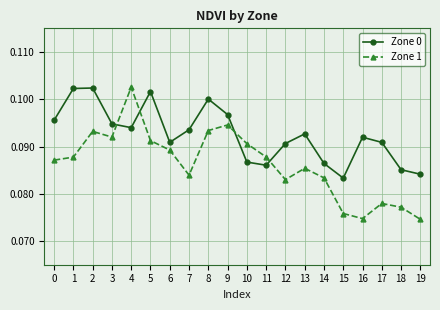

At which category does Zone 1 reach its first local peak?

2